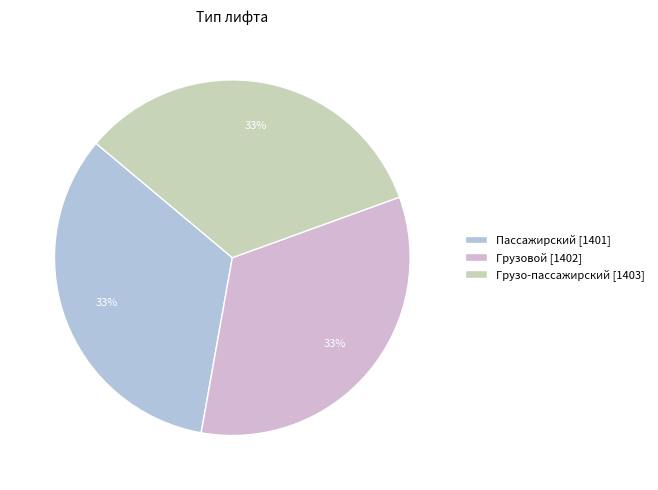

Count the number of slices in the pie.

3